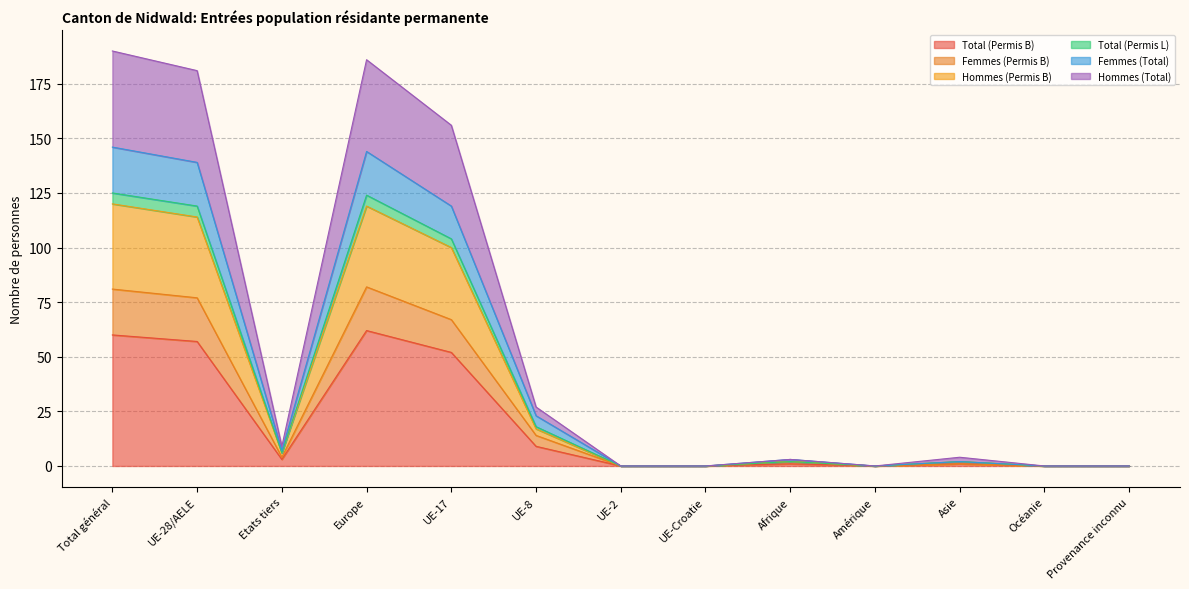

What is the spread (max minus min) of values at UE-17?

104